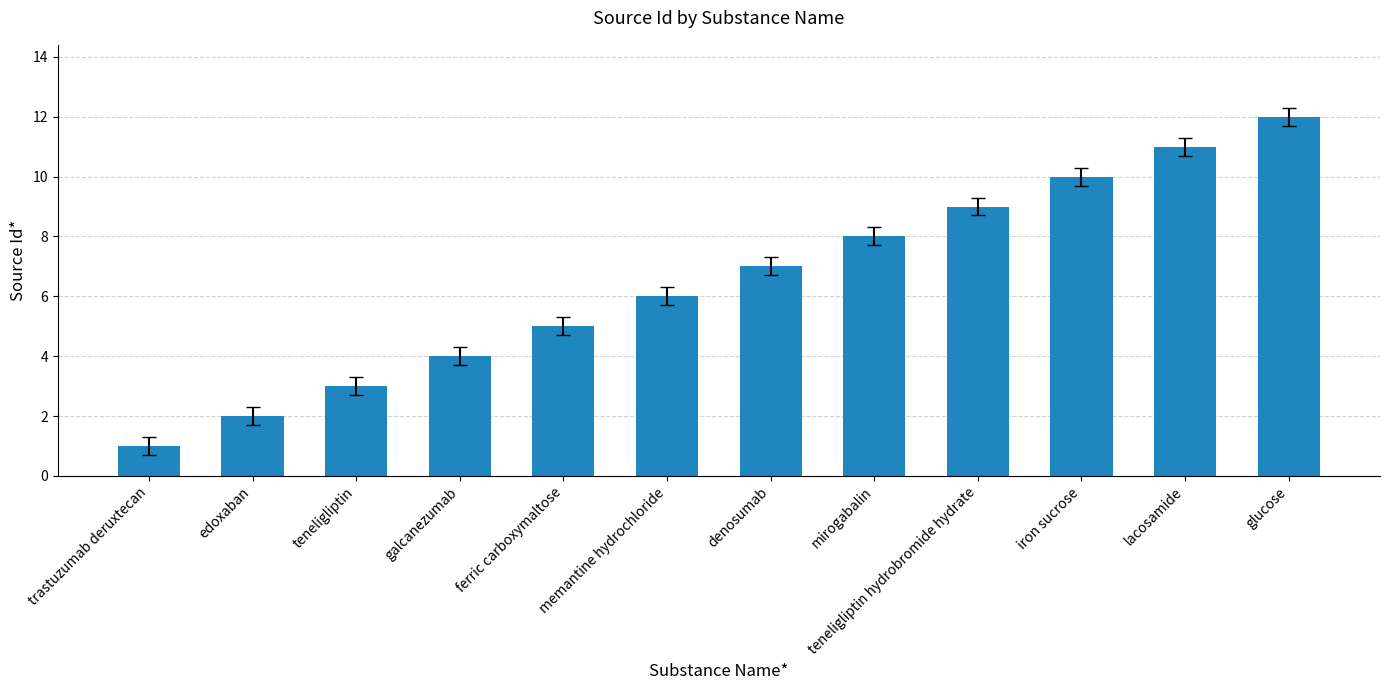

What is the greatest value displayed?

12